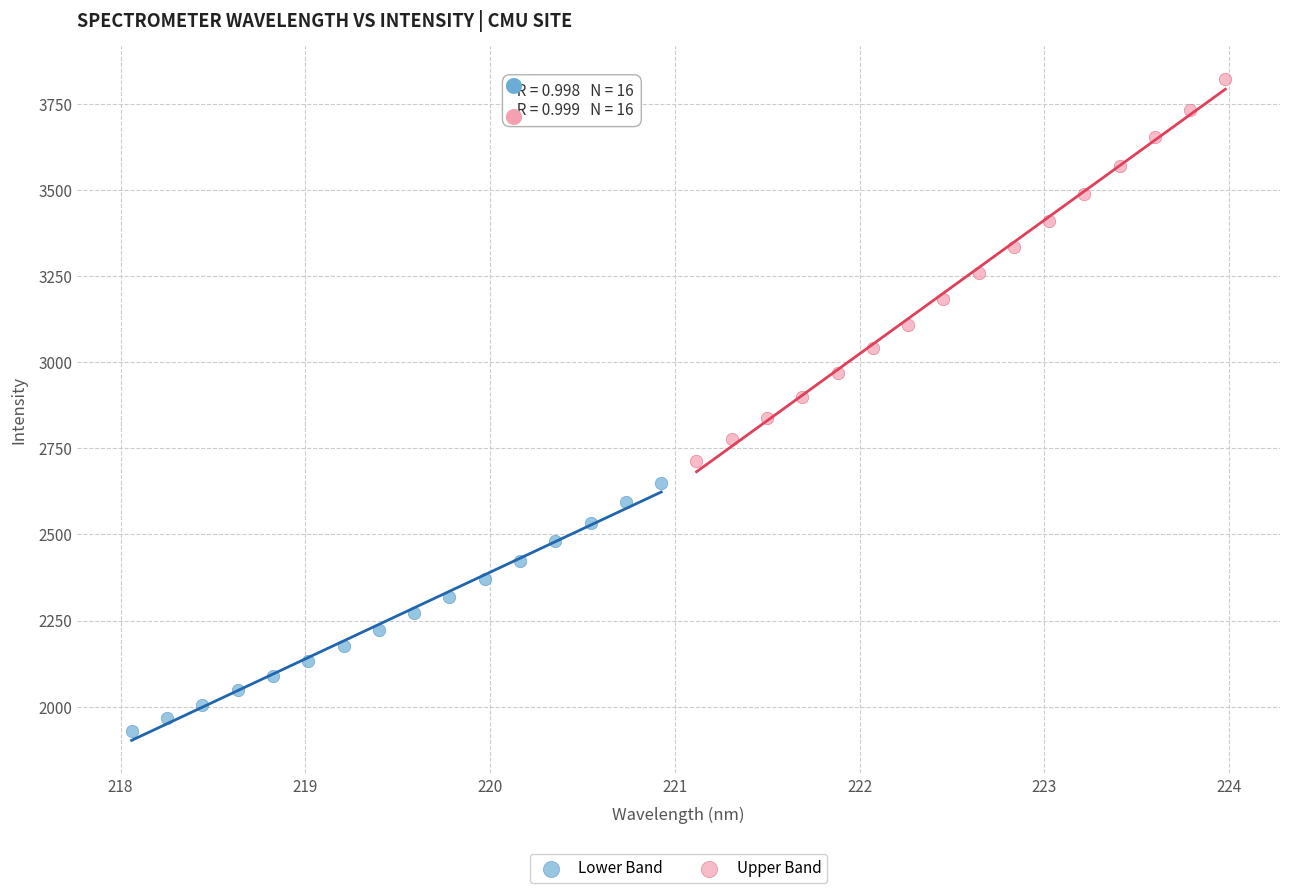

Which series has the widest spread of Y values?

Upper Band